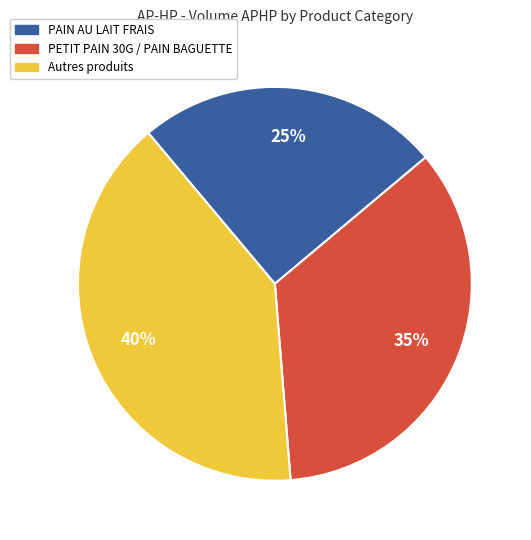

Does any single category account for the majority?

No